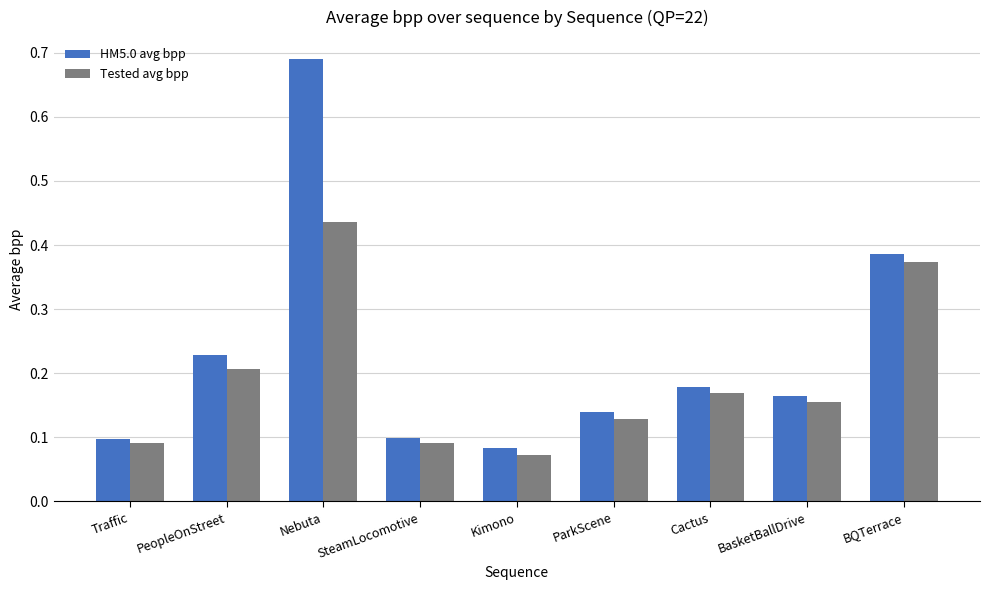

At how many categories does at least one series exceed 0?

9